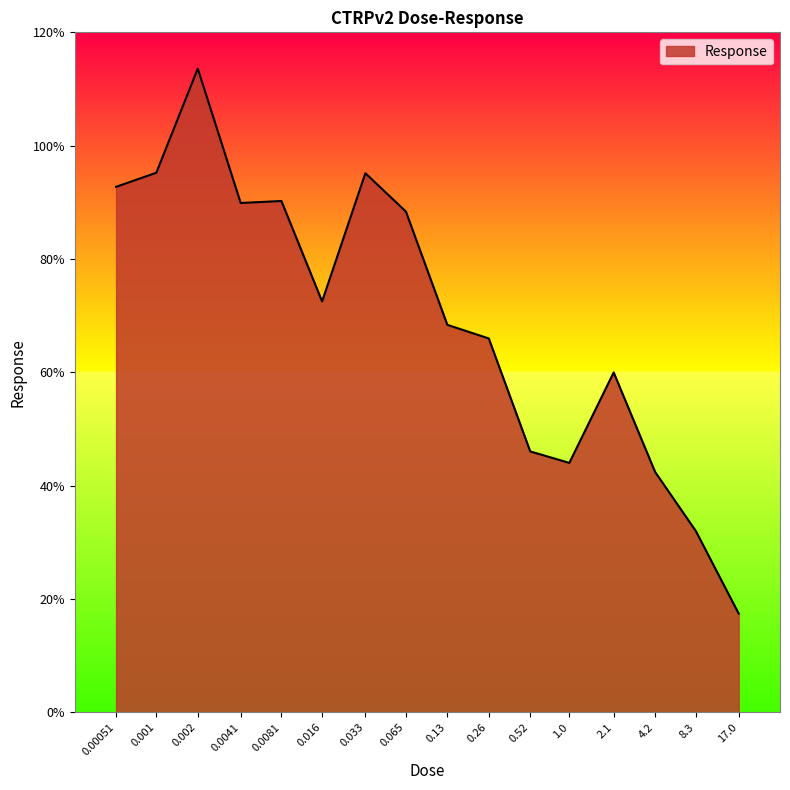

What position from the left is 0.0081?

5